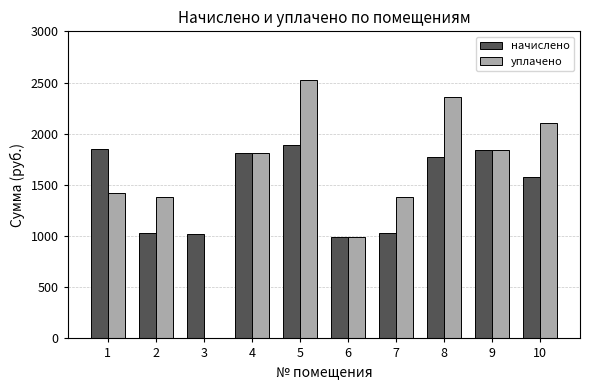

Is the value of начислено at 1 greater than the value of уплачено at 1?

Yes